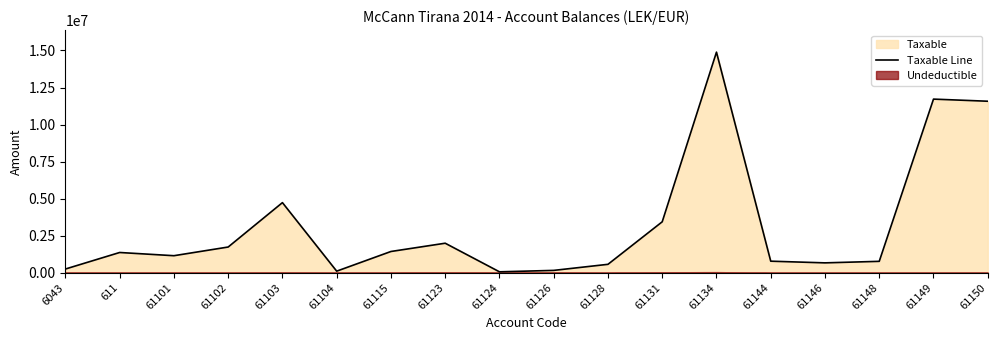

The value at 61115 is 1433753.2. True or false?

True